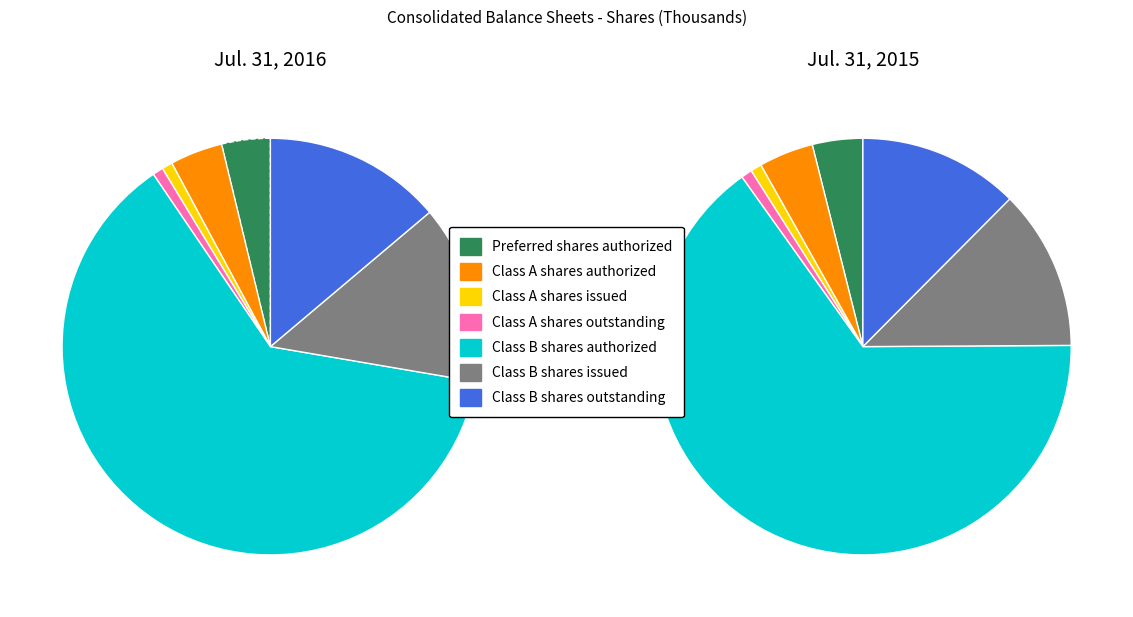

How much of the chart is everything except Class A shares outstanding?

99.2%